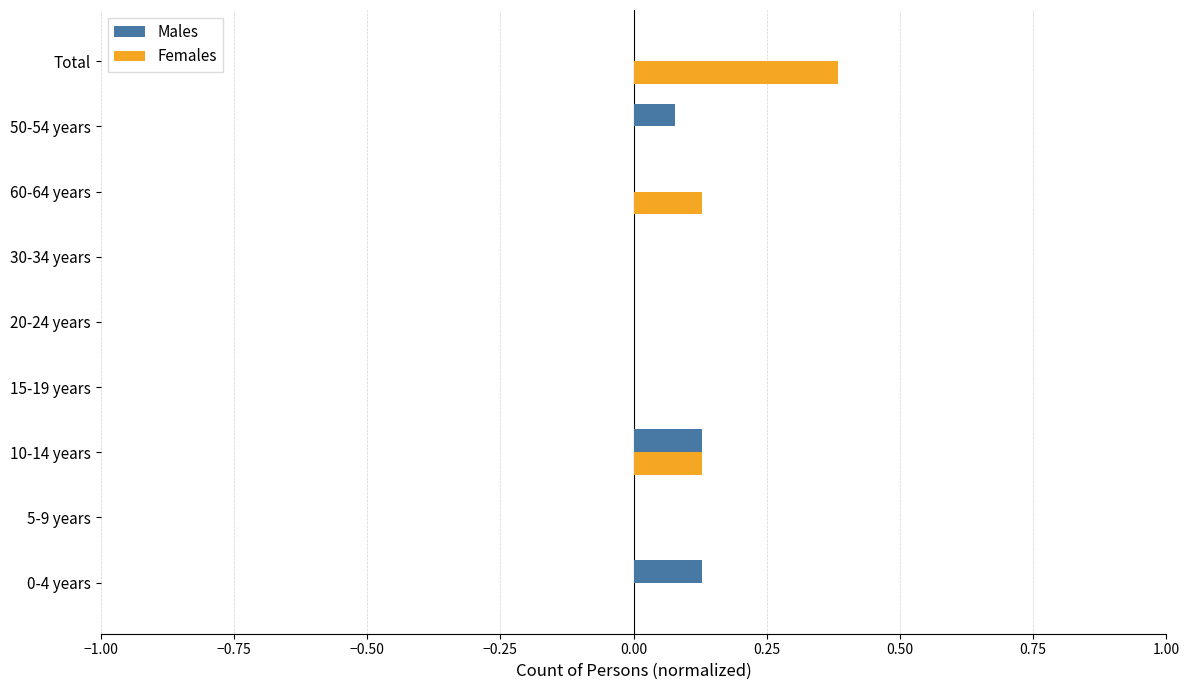

The value of Females at 0-4 years is -0.3. True or false?

False